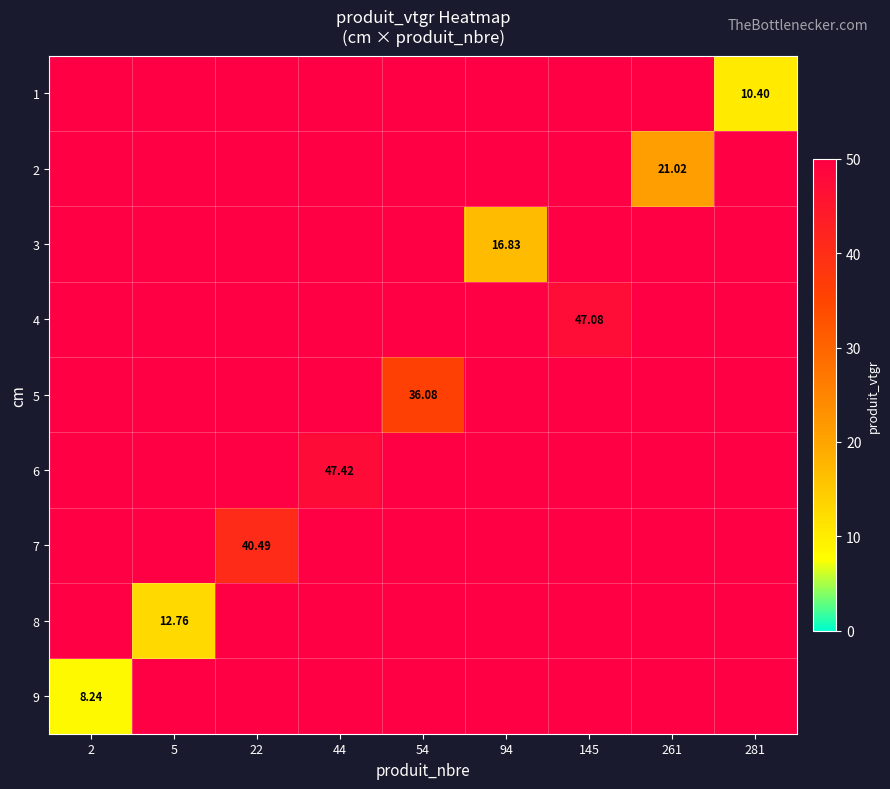

Which category has the lowest value across all series?

2